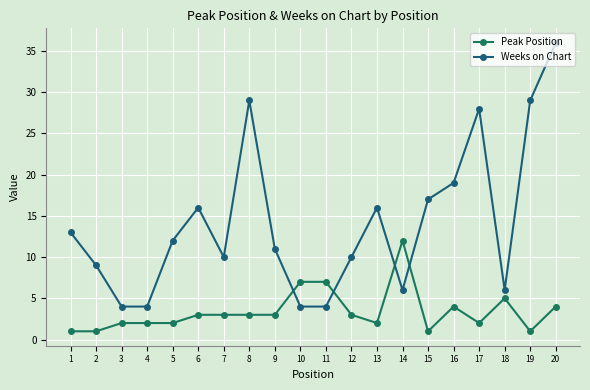

What is the value of the Peak Position point at the 17th from the left?

2